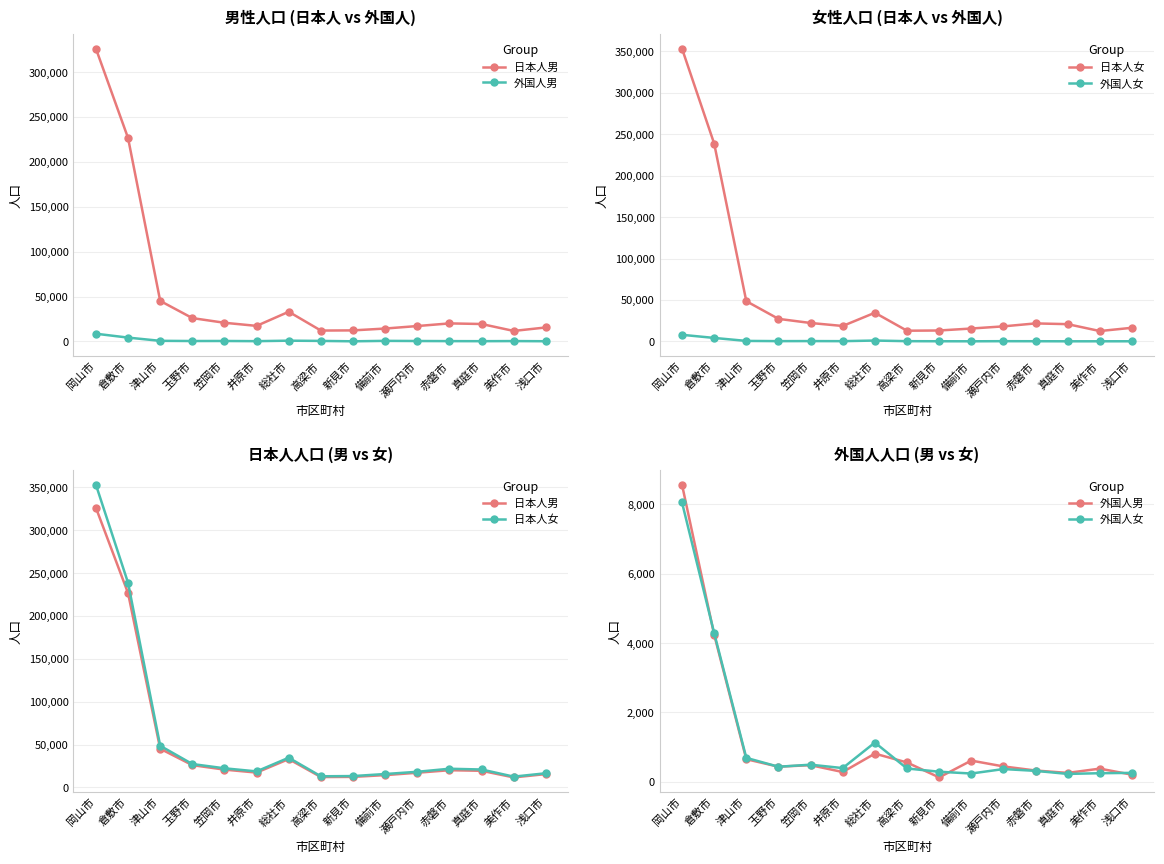

What is the difference between the 外国人男 values at 笠岡市 and 浅口市?

274